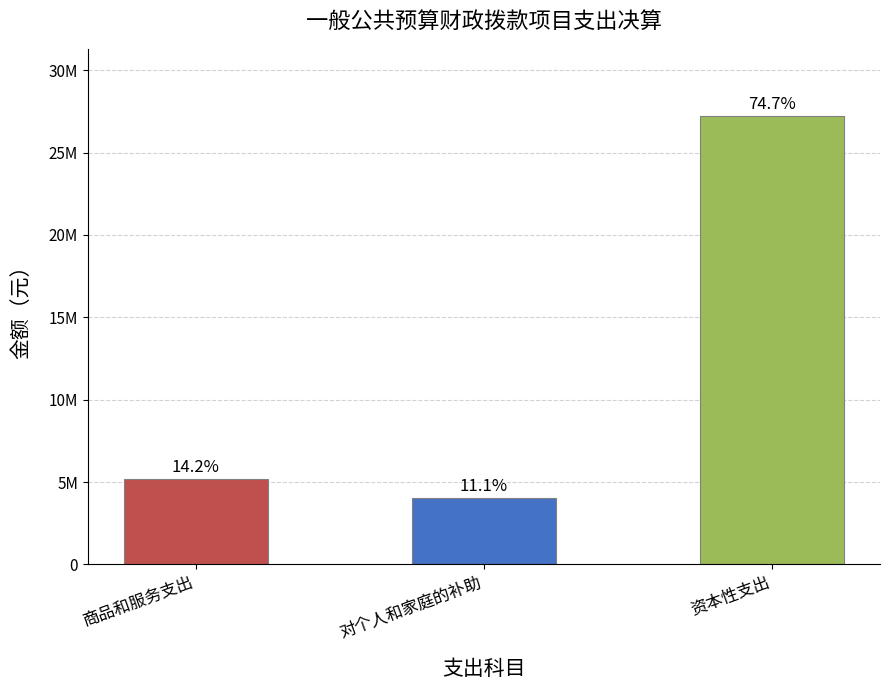

Reading left to right, list all the values displayed in this chart.

5171838.9	4056745.2	27216946.4